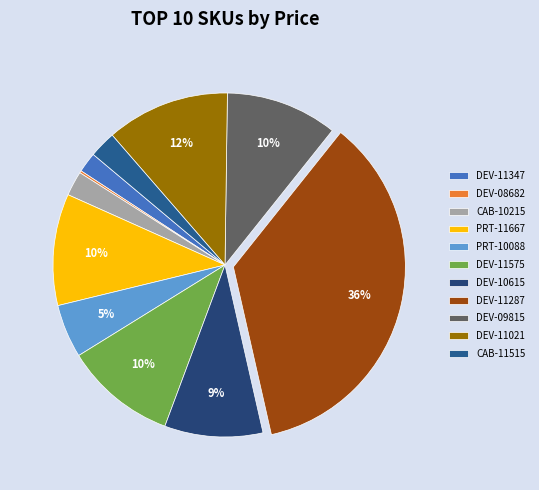

To the nearest percent, what percentage of the pie is DEV-10615?

9%